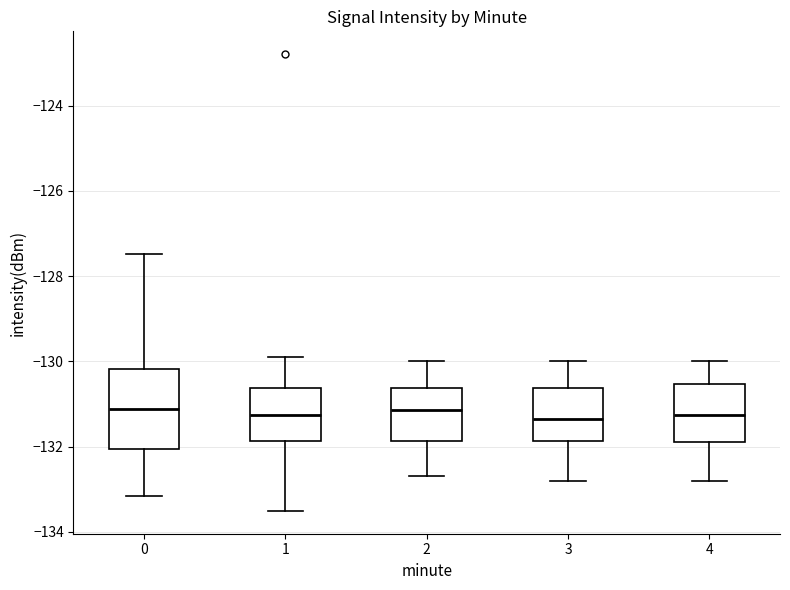

Reading left to right, read every box against the y-axis: the position of its median line, the range the box covers, and the ends of its whiskers. The values are not printed on the chart, so give them approximately, as read against the axis.

0: median -131.2, box -132.0 to -130.2, whiskers -133.2 to -127.4
1: median -131.2, box -131.8 to -130.6, whiskers -133.6 to -129.8
2: median -131.2, box -131.8 to -130.6, whiskers -132.6 to -130.0
3: median -131.4, box -131.8 to -130.6, whiskers -132.8 to -130.0
4: median -131.2, box -131.8 to -130.6, whiskers -132.8 to -130.0